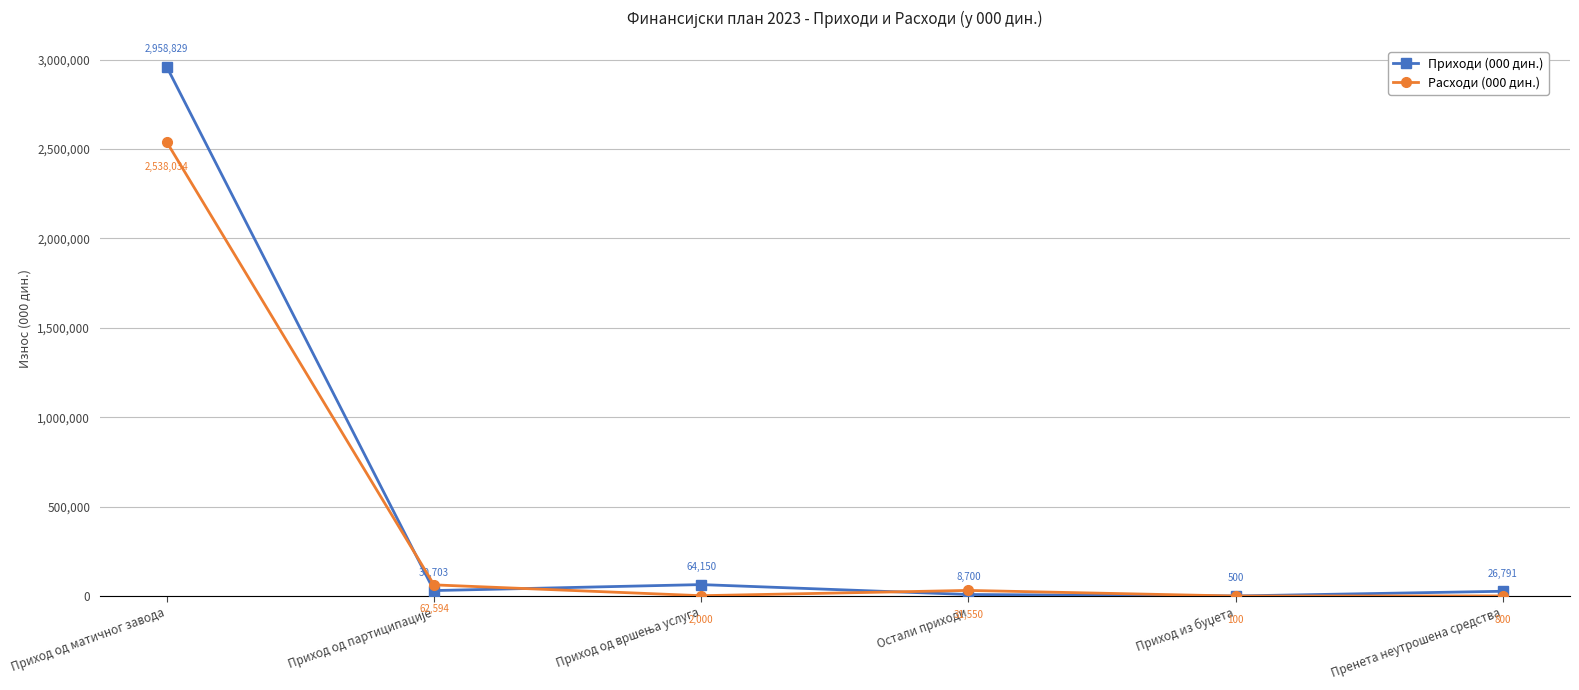

Rank the series by their average value, from highest to lowest.

Приходи (000 дин.), Расходи (000 дин.)